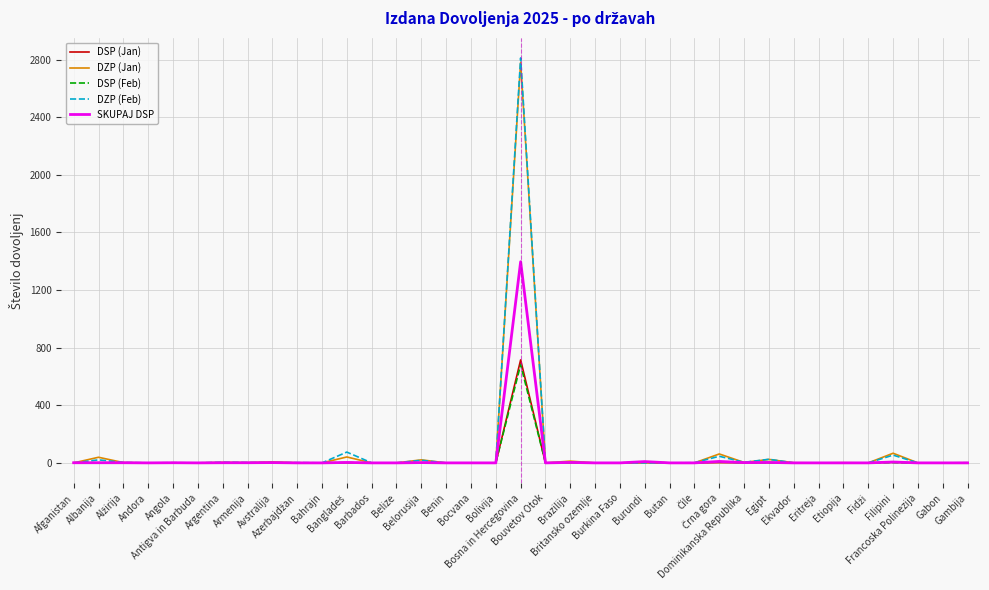

Is this an area chart (filled region under the line)?

No